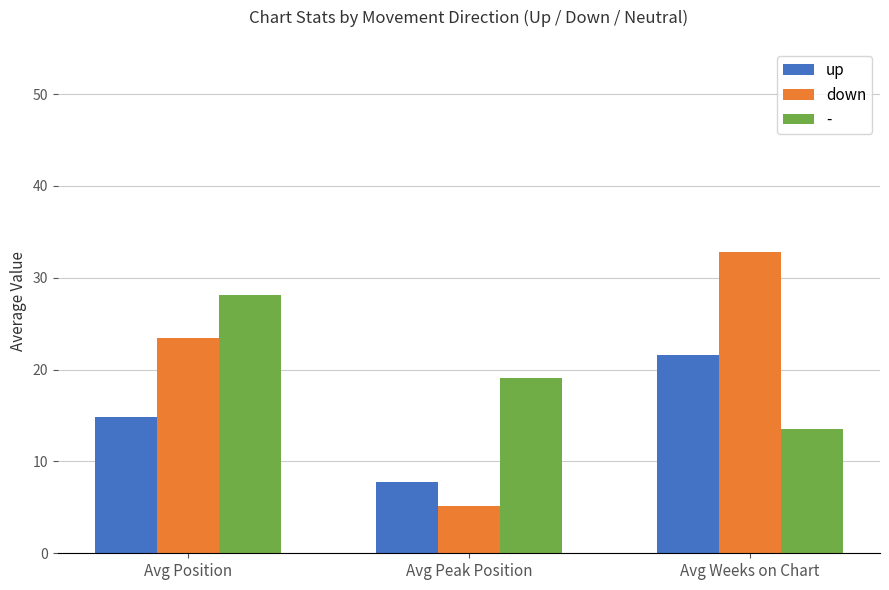

Which category has the lowest value in the down series?

Avg Peak Position